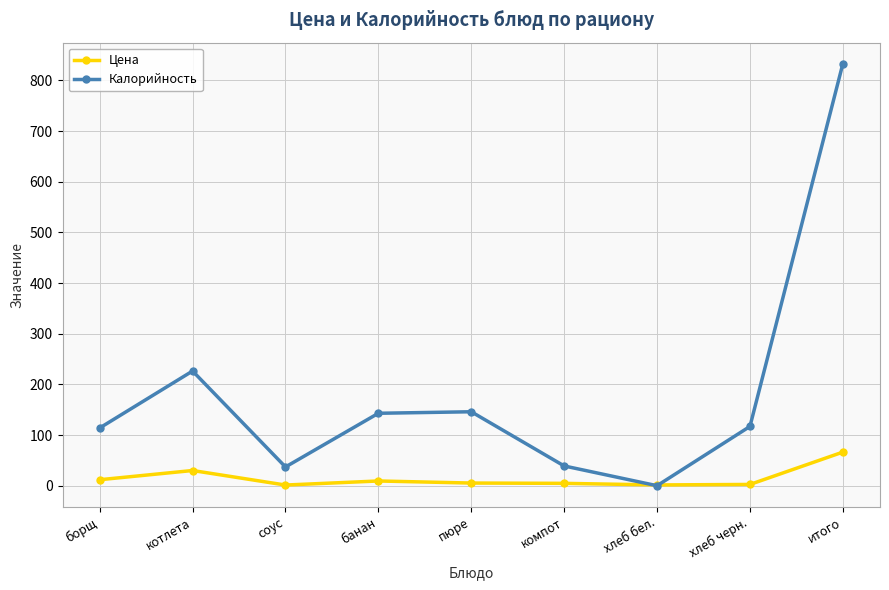

What position from the left is соус?

3